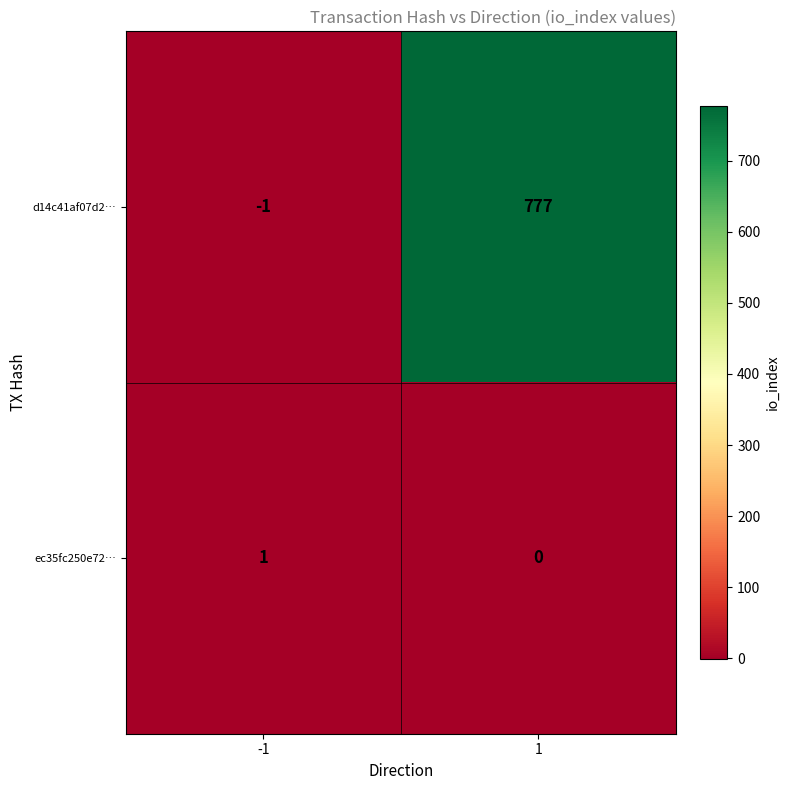

Reading right to left, transcribe all the data shown in this chart.

d14c41af07d2…: 1=777	-1=-1
ec35fc250e72…: 1=0	-1=1